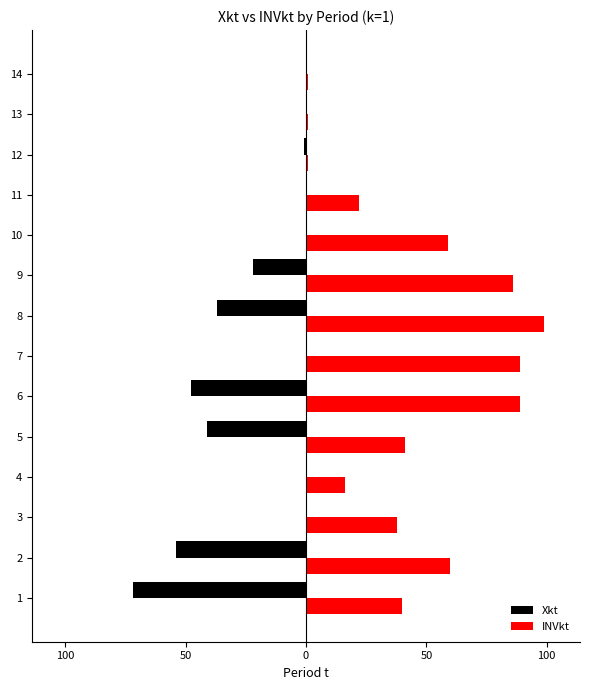

What is the value of the Xkt bar at the 8th from the left?

-37